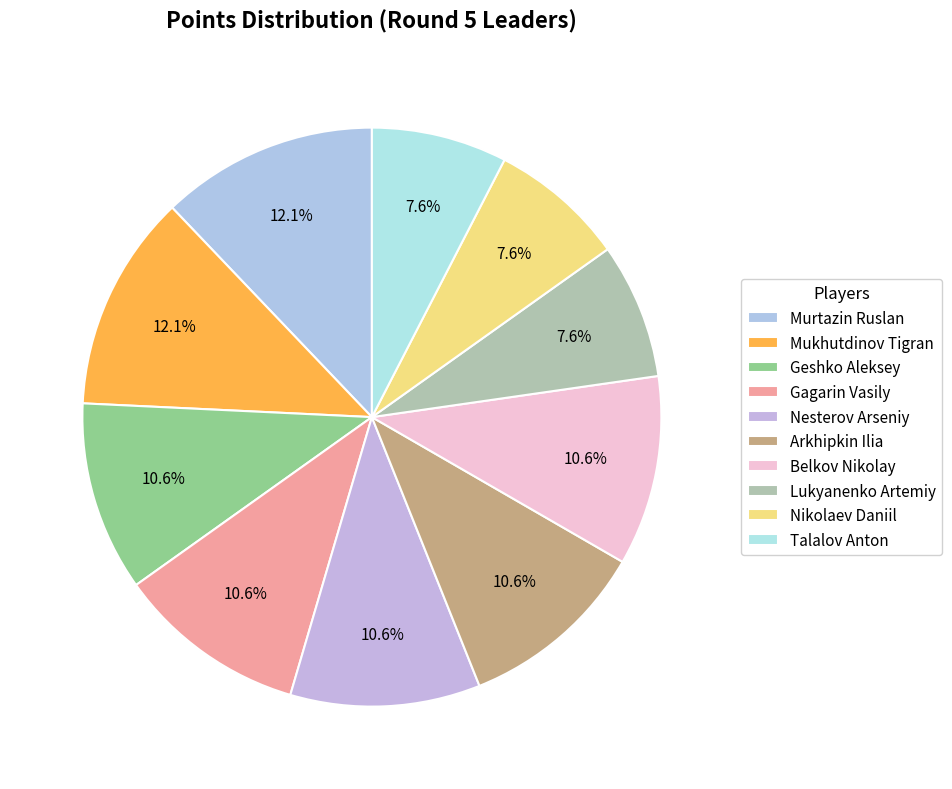

How many slices are in this pie chart?

10